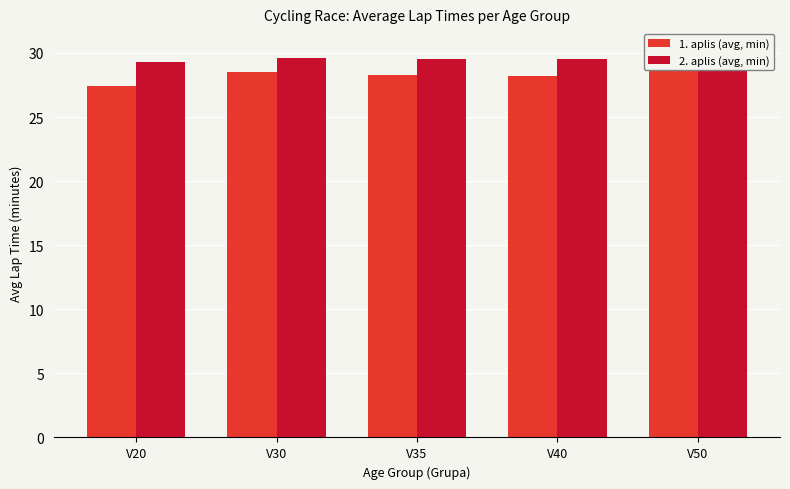

What is the difference between the second highest and second lowest values in the 1. aplis (avg, min) series?

0.3